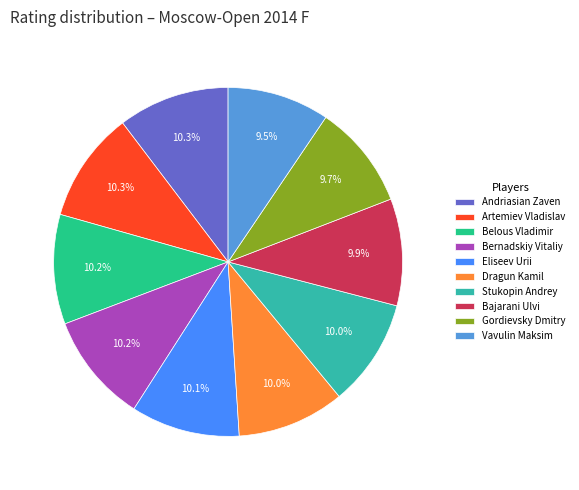

Approximately how many times larger is the value at Artemiev Vladislav compared to Bernadskiy Vitaliy?

1.0